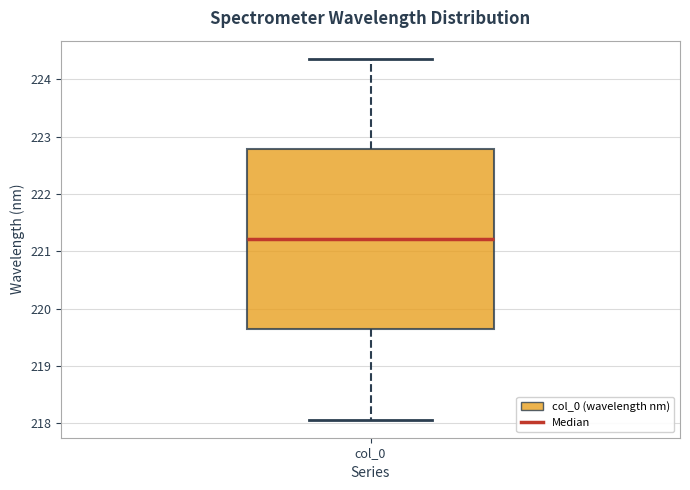

Where does the upper whisker of the box for col_0 end on the y-axis? The values are not printed on the chart, so give them approximately, as read against the axis.

224.4